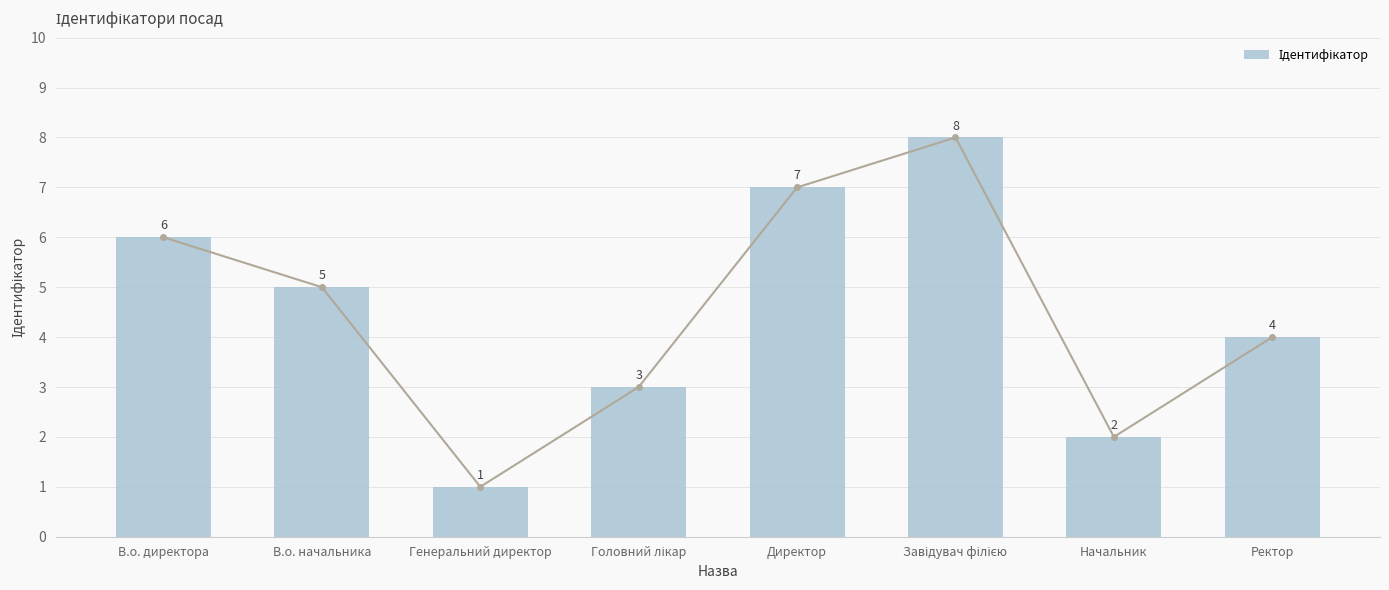

The chart shows a value of 1 at Генеральний директор. True or false?

True